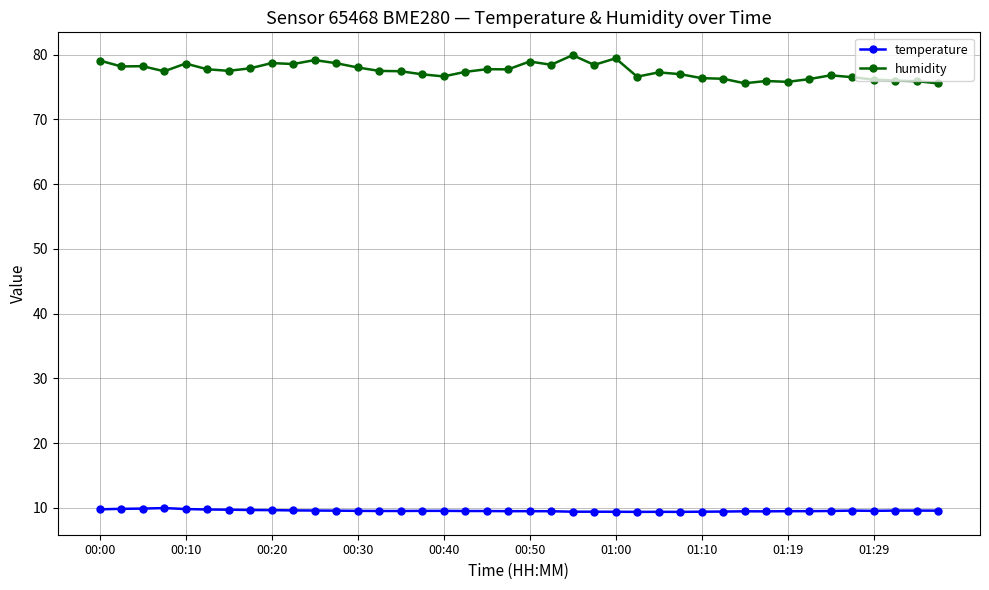

List the series in order of their overall mean, lowest first.

temperature, humidity